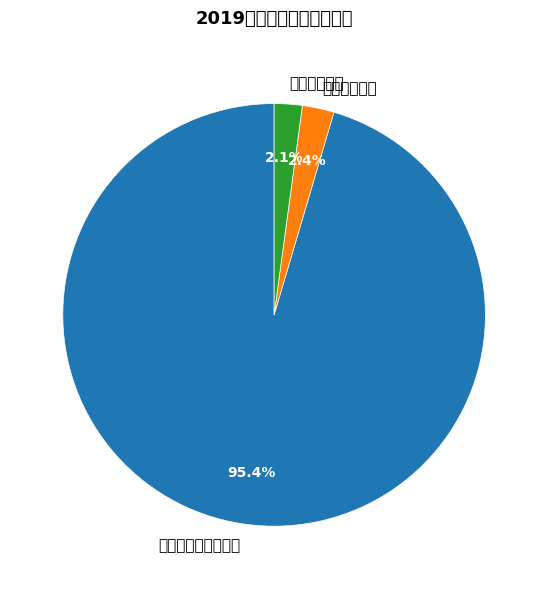

How many segments does this pie chart have?

3